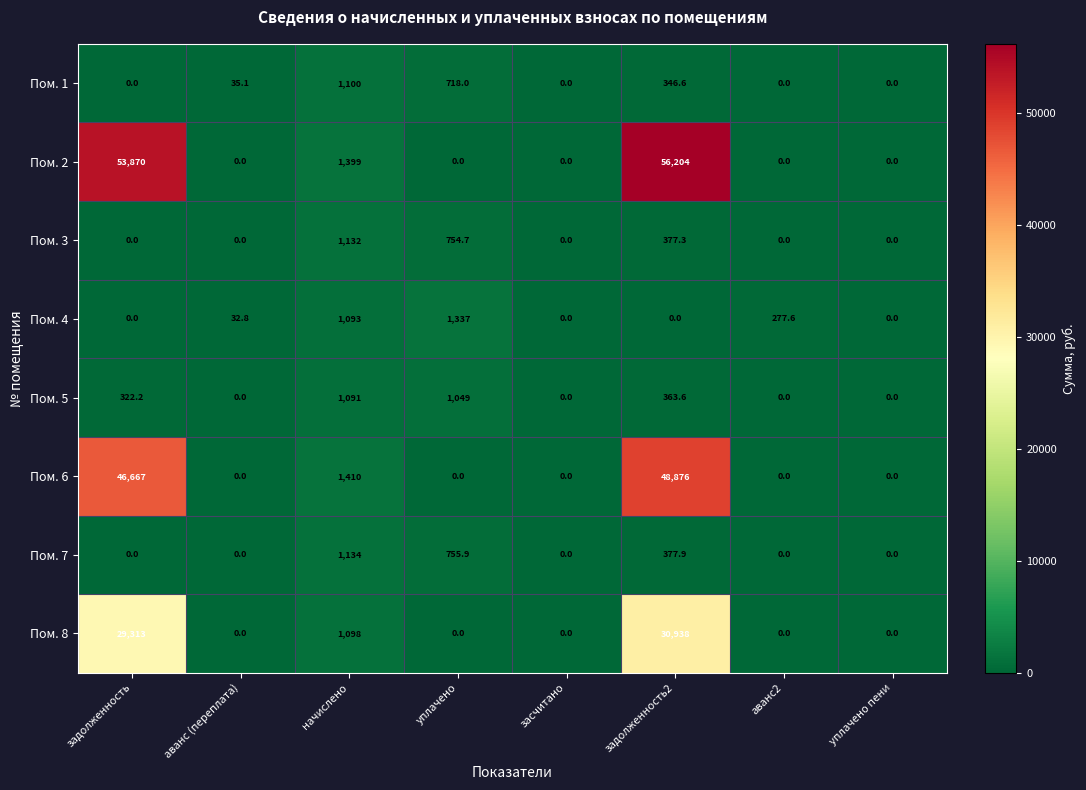

True or false: Пом. 3 has a value of 0.0 at аванс (переплата).

True